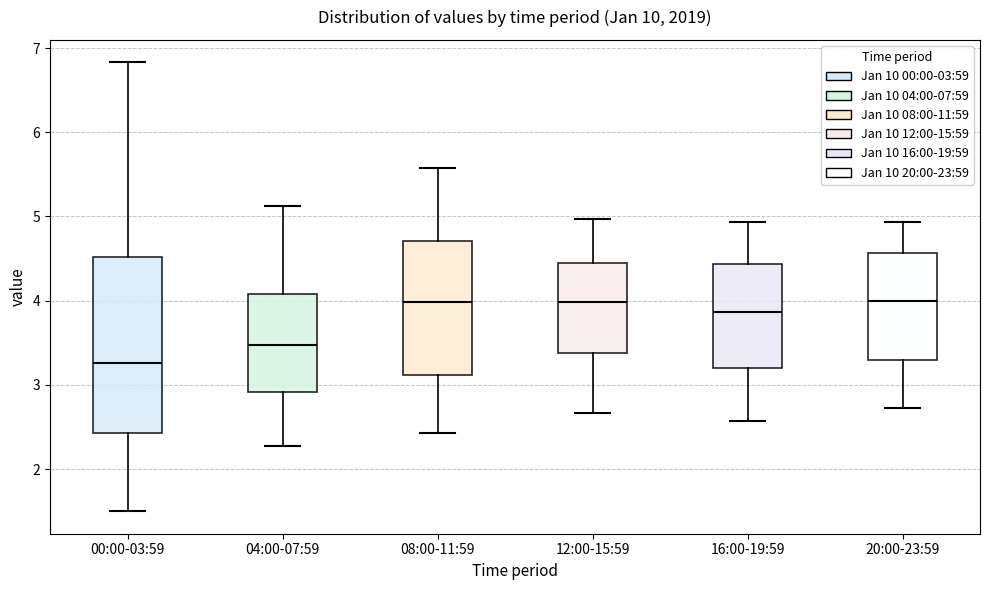

Reading left to right, read every box against the y-axis: the position of its median line, the range the box covers, and the ends of its whiskers. The values are not printed on the chart, so give them approximately, as read against the axis.

00:00-03:59: median 3.3, box 2.4 to 4.5, whiskers 1.5 to 6.8
04:00-07:59: median 3.5, box 2.9 to 4.1, whiskers 2.3 to 5.1
08:00-11:59: median 4.0, box 3.1 to 4.7, whiskers 2.4 to 5.6
12:00-15:59: median 4.0, box 3.4 to 4.4, whiskers 2.7 to 5.0
16:00-19:59: median 3.9, box 3.2 to 4.4, whiskers 2.6 to 4.9
20:00-23:59: median 4.0, box 3.3 to 4.6, whiskers 2.7 to 4.9